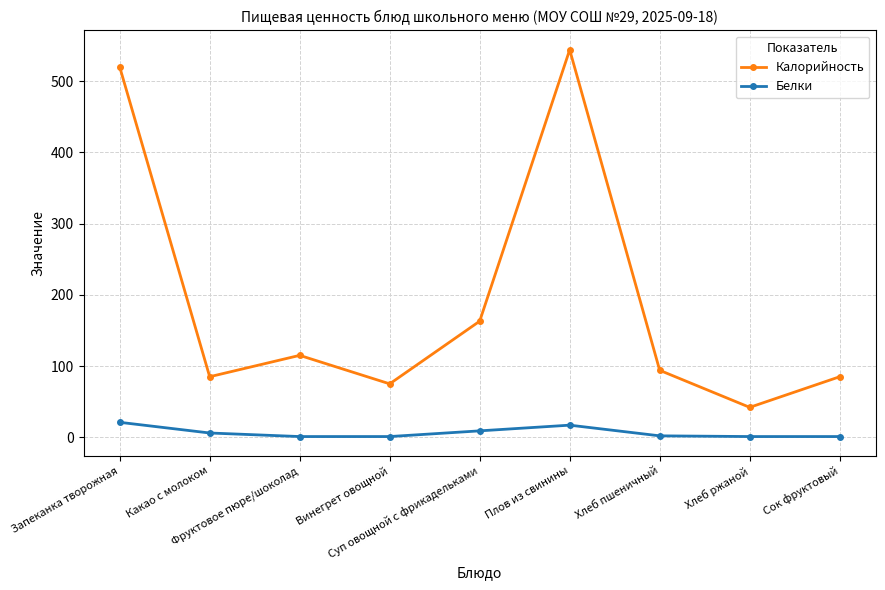

True or false: Калорийность has a value of 163 at Суп овощной с фрикадельками.

True